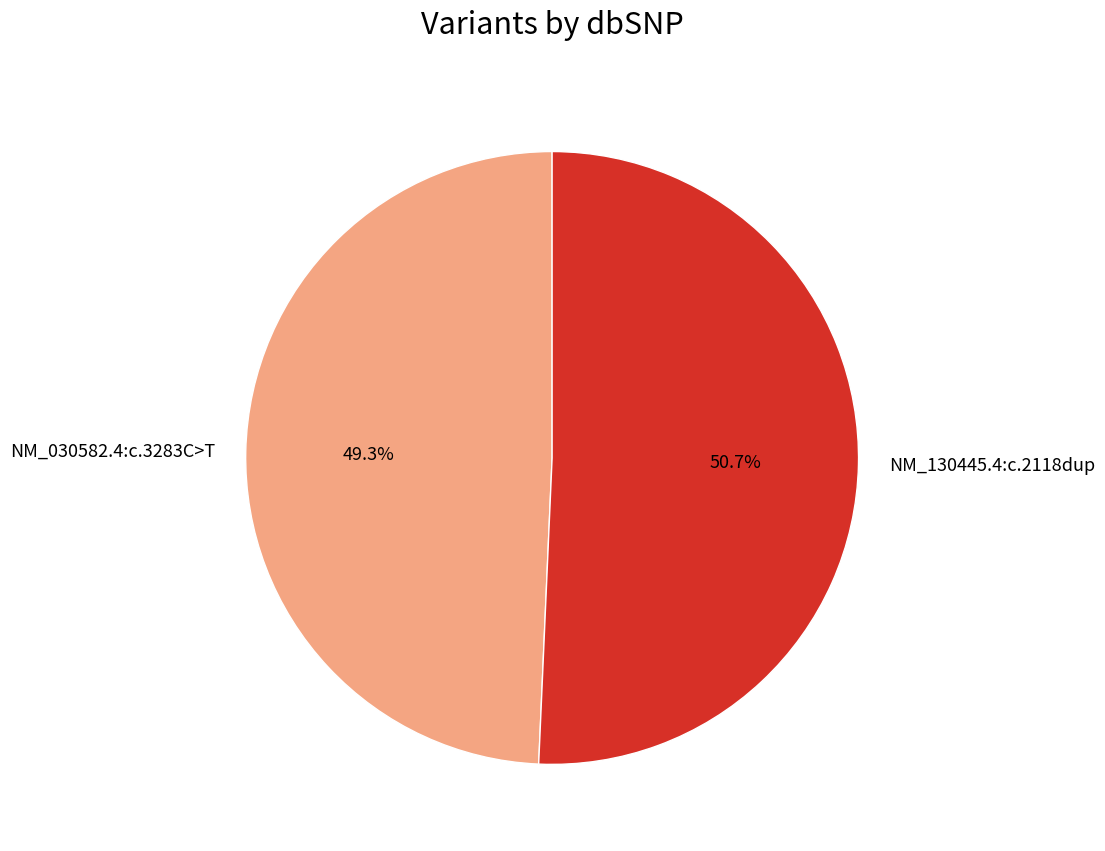

Is it true that NM_130445.4:c.2118dup is 51% of the pie?

True